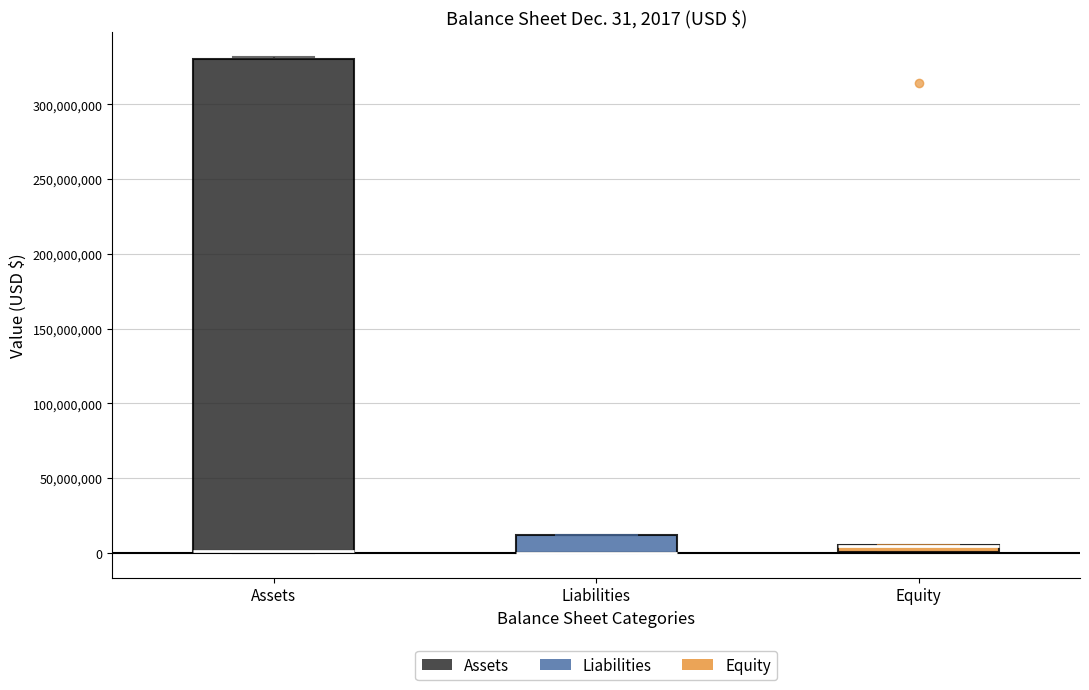

Which box is the tallest, from its lower edge to its upper edge?

Assets